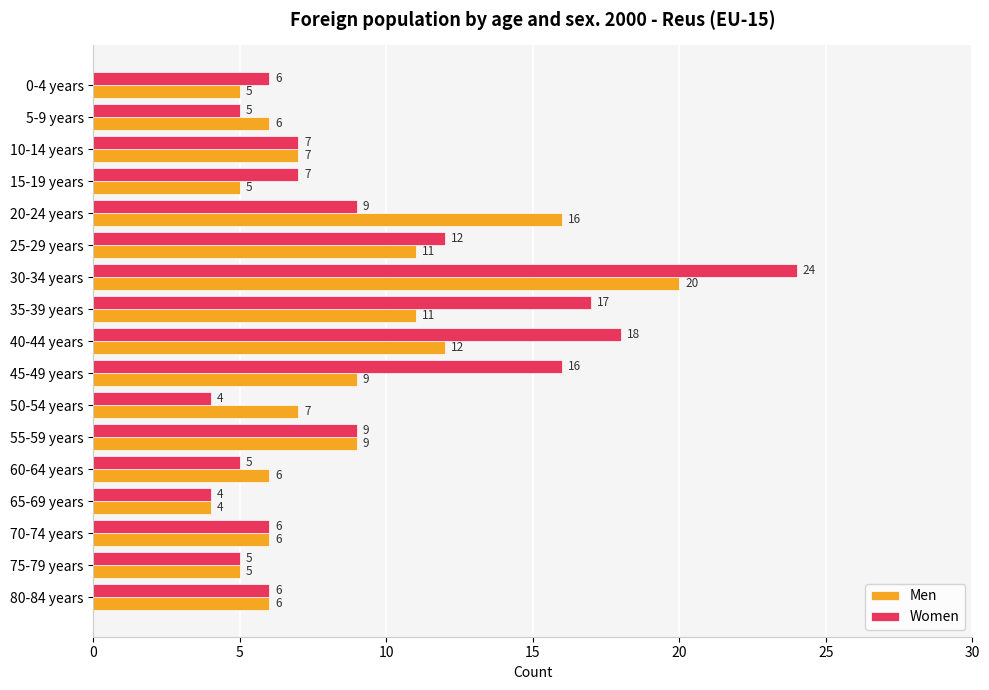

Rank the series at 25-29 years from lowest to highest value.

Men, Women